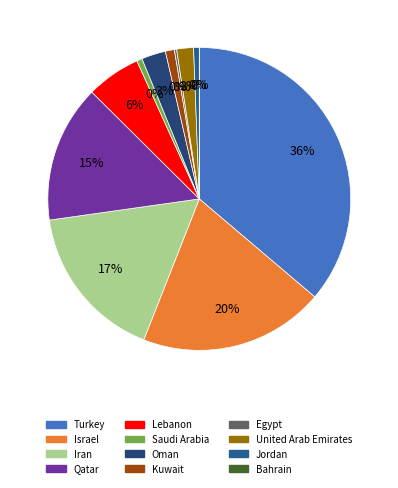

The Israel slice represents 20% of the pie. True or false?

True